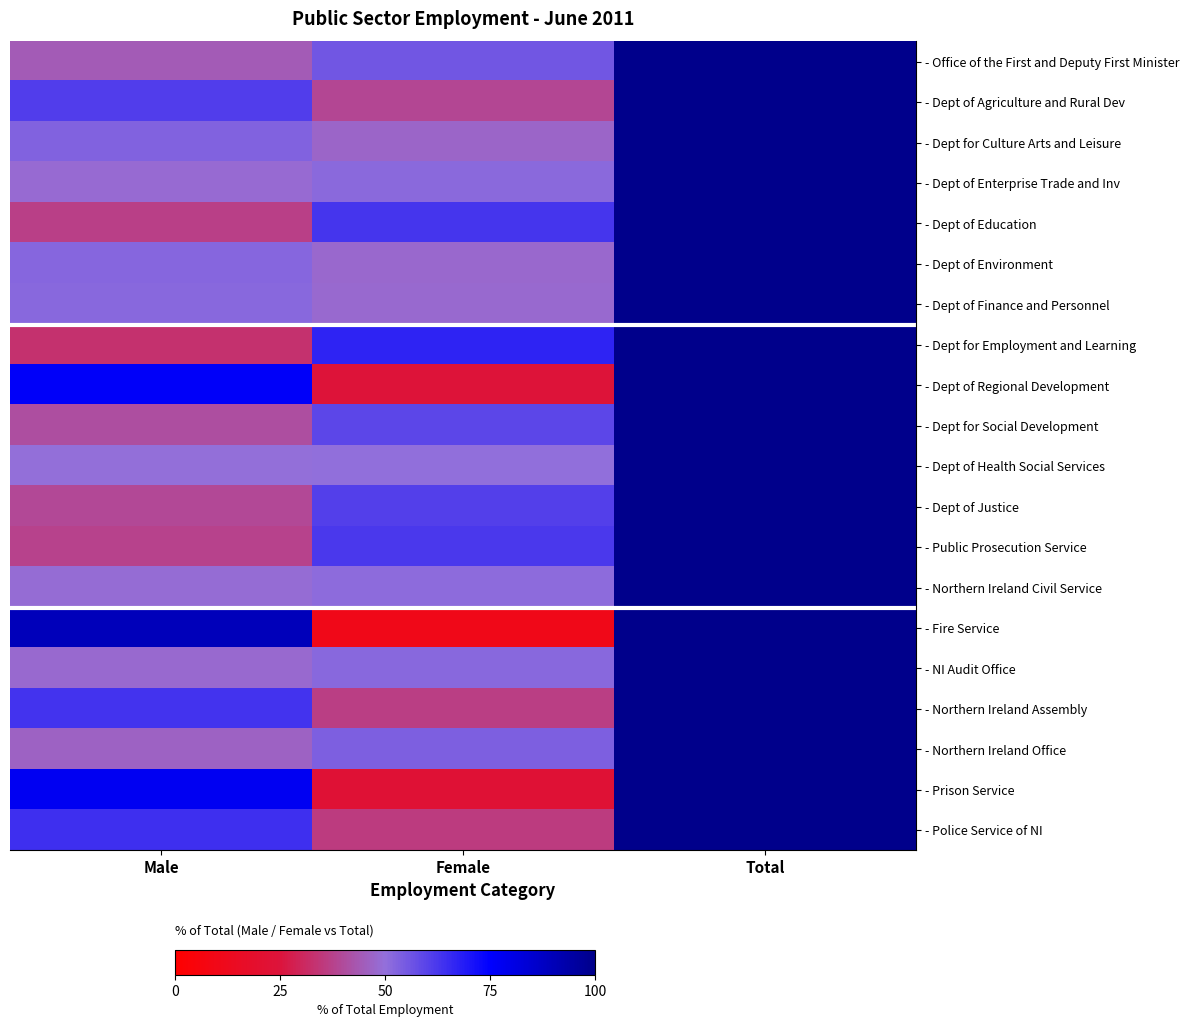

Reading right to left, transcribe all the data shown in this chart.

- Office of the First and Deputy First Minister: Total=100.0	Female=55.7	Male=44.3
- Dept of Agriculture and Rural Dev: Total=100.0	Female=38.7	Male=61.3
- Dept for Culture Arts and Leisure: Total=100.0	Female=47.1	Male=52.9
- Dept of Enterprise Trade and Inv: Total=100.0	Female=51.5	Male=48.5
- Dept of Education: Total=100.0	Female=63.0	Male=37.0
- Dept of Environment: Total=100.0	Female=47.7	Male=52.3
- Dept of Finance and Personnel: Total=100.0	Female=48.3	Male=51.7
- Dept for Employment and Learning: Total=100.0	Female=67.0	Male=33.0
- Dept of Regional Development: Total=100.0	Female=23.9	Male=76.1
- Dept for Social Development: Total=100.0	Female=59.0	Male=41.0
- Dept of Health Social Services: Total=100.0	Female=50.3	Male=49.7
- Dept of Justice: Total=100.0	Female=60.9	Male=39.1
- Public Prosecution Service: Total=100.0	Female=62.3	Male=37.7
- Northern Ireland Civil Service: Total=100.0	Female=51.1	Male=48.9
- Fire Service: Total=100.0	Female=10.2	Male=89.8
- NI Audit Office: Total=100.0	Female=51.7	Male=48.3
- Northern Ireland Assembly: Total=100.0	Female=36.7	Male=63.3
- Northern Ireland Office: Total=100.0	Female=53.9	Male=46.1
- Prison Service: Total=100.0	Female=22.5	Male=77.5
- Police Service of NI: Total=100.0	Female=35.9	Male=64.1